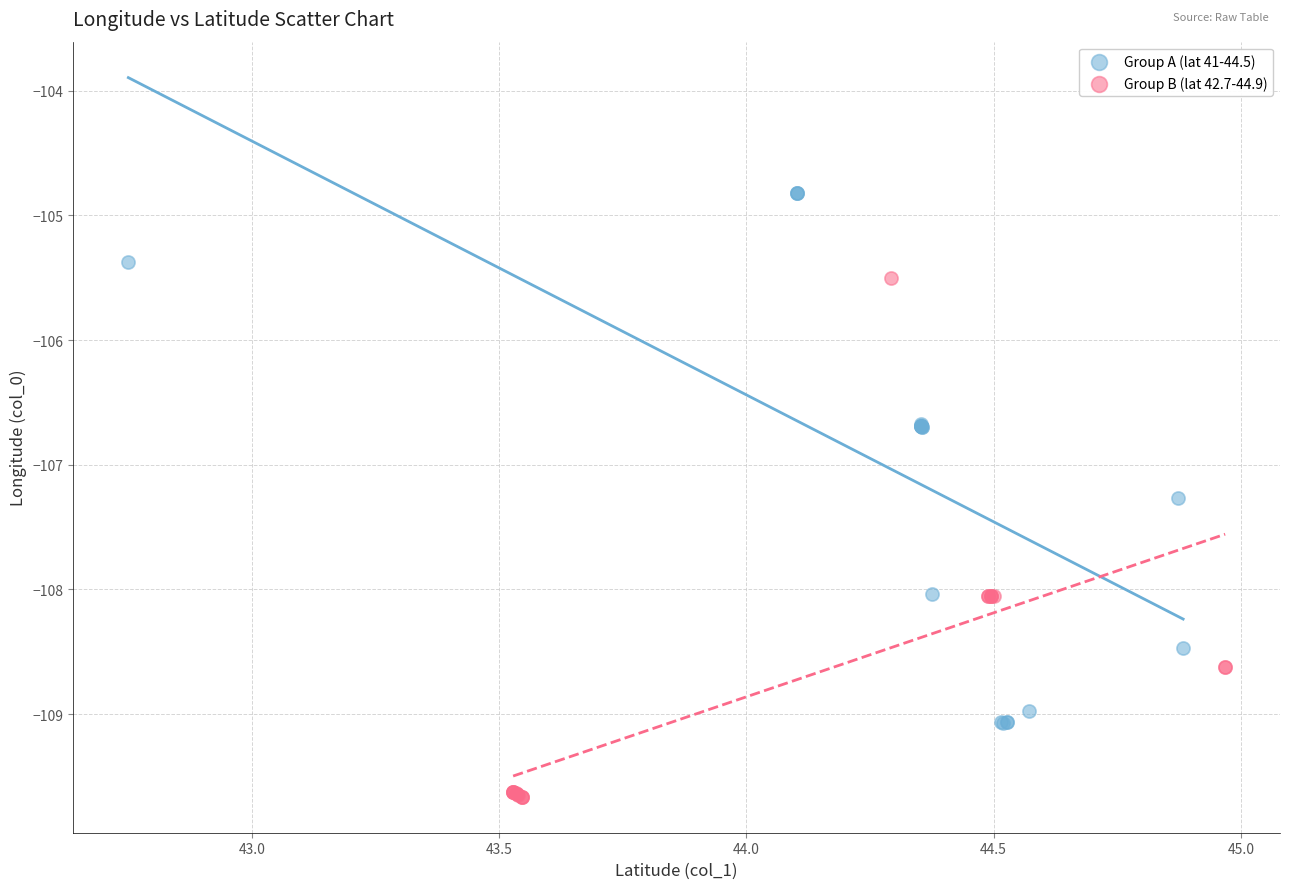

Which series contains the lowest Y value?

Group B (lat 42.7-44.9)